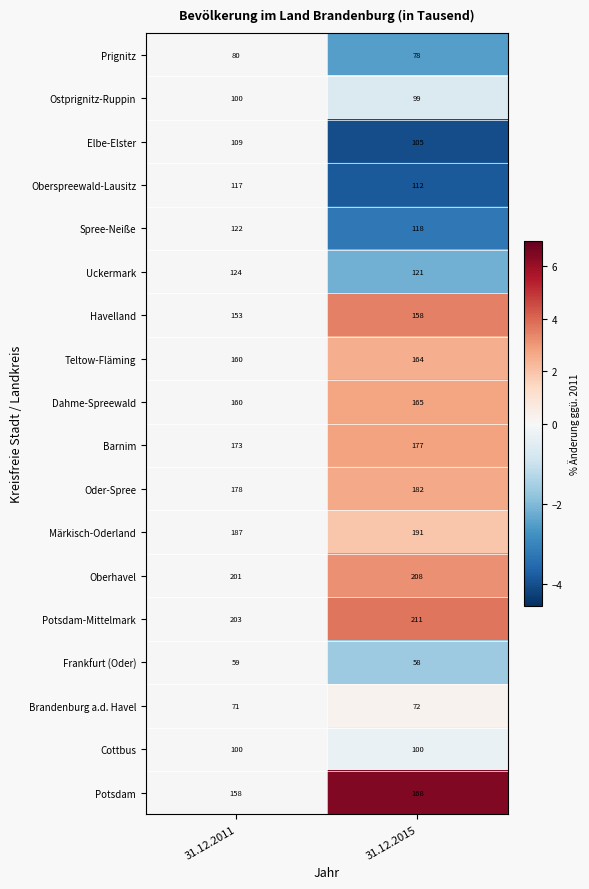

Rank the series at 31.12.2015 from lowest to highest value.

Frankfurt (Oder), Brandenburg a.d. Havel, Prignitz, Ostprignitz-Ruppin, Cottbus, Elbe-Elster, Oberspreewald-Lausitz, Spree-Neiße, Uckermark, Havelland, Teltow-Fläming, Dahme-Spreewald, Potsdam, Barnim, Oder-Spree, Märkisch-Oderland, Oberhavel, Potsdam-Mittelmark